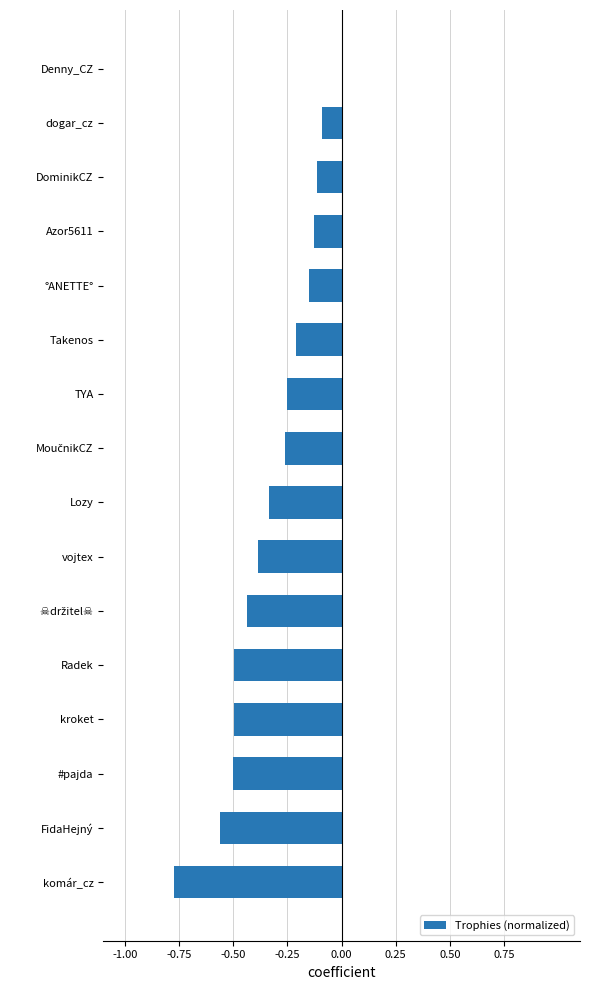

Which has a higher value, TYA or #pajda?

TYA